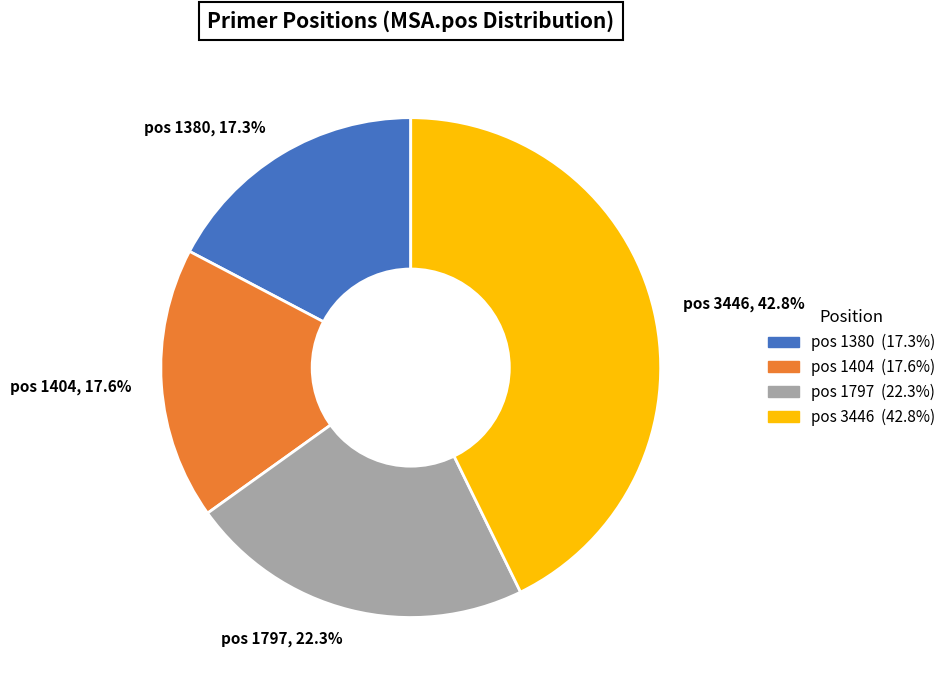

What percentage do pos 1404, 17.6% and pos 1380, 17.3% together represent?

34.9%